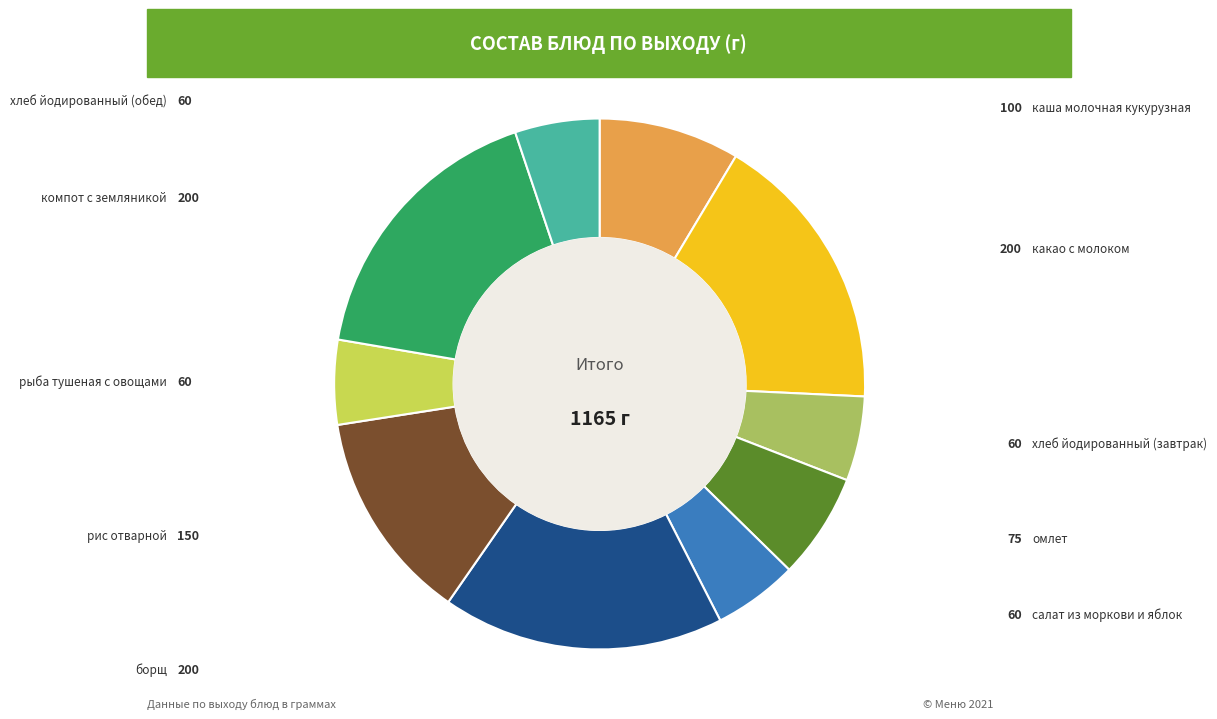

Is there any slice that represents more than half of the pie?

No